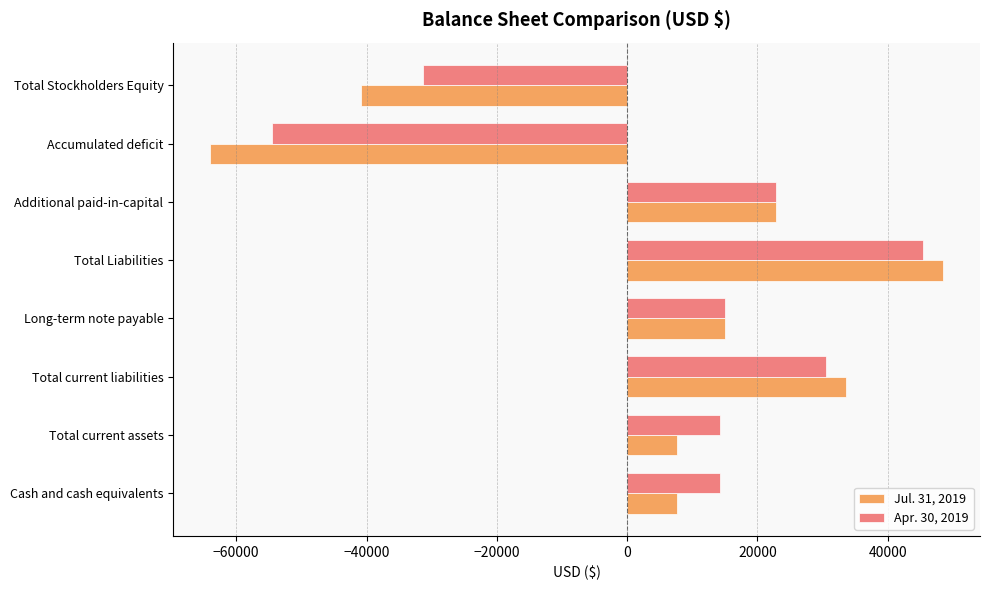

What are all the series names shown in the legend?

Jul. 31, 2019, Apr. 30, 2019